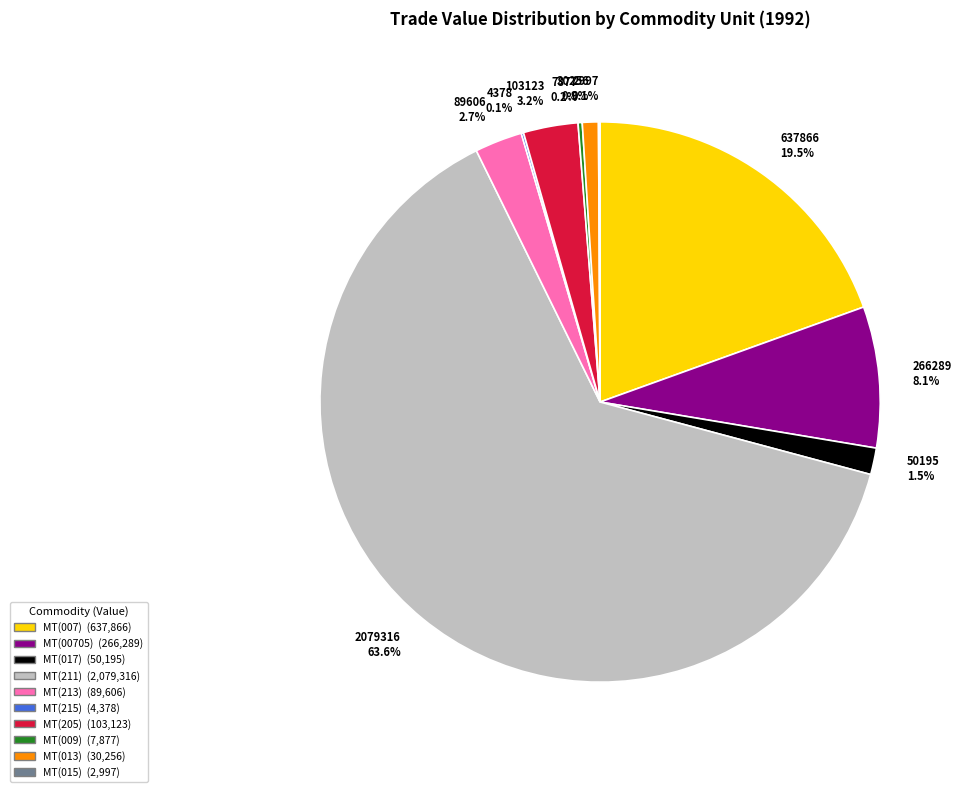

Which slice is the largest?

2079316 63.6%